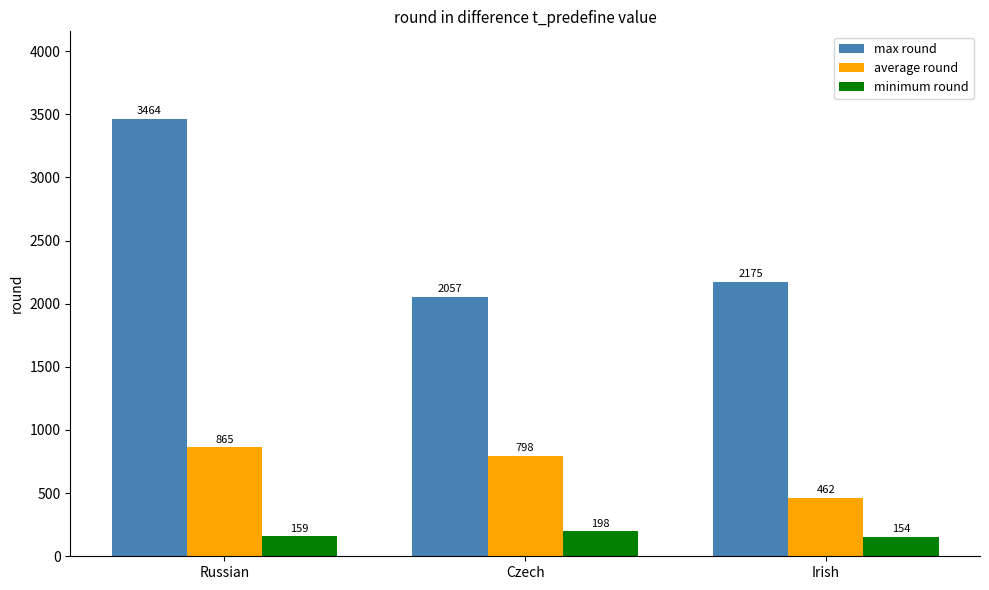

What position from the right is Russian?

3